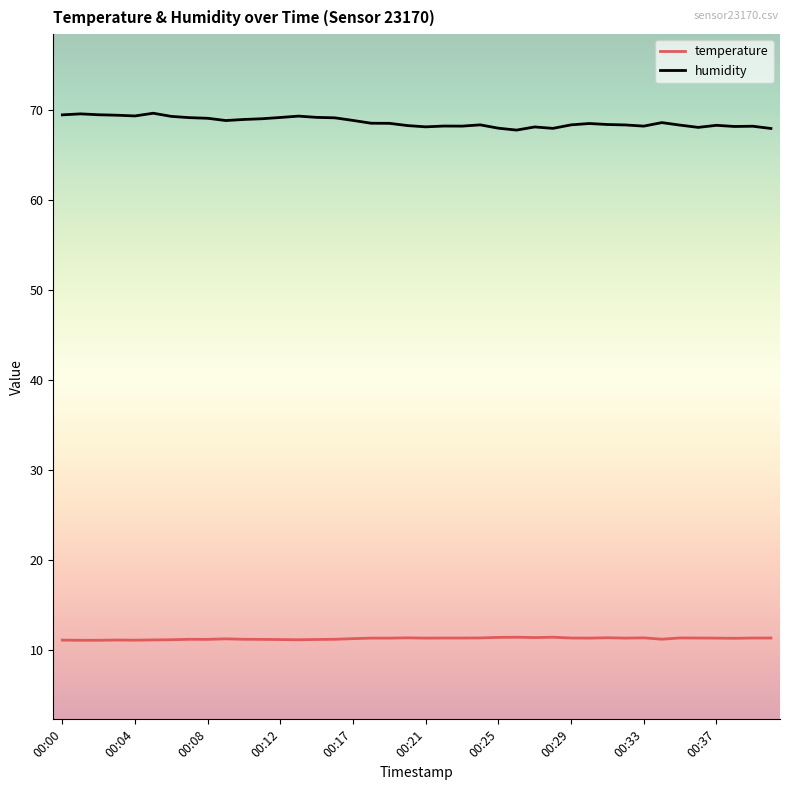

True or false: temperature and humidity cross at least once.

False